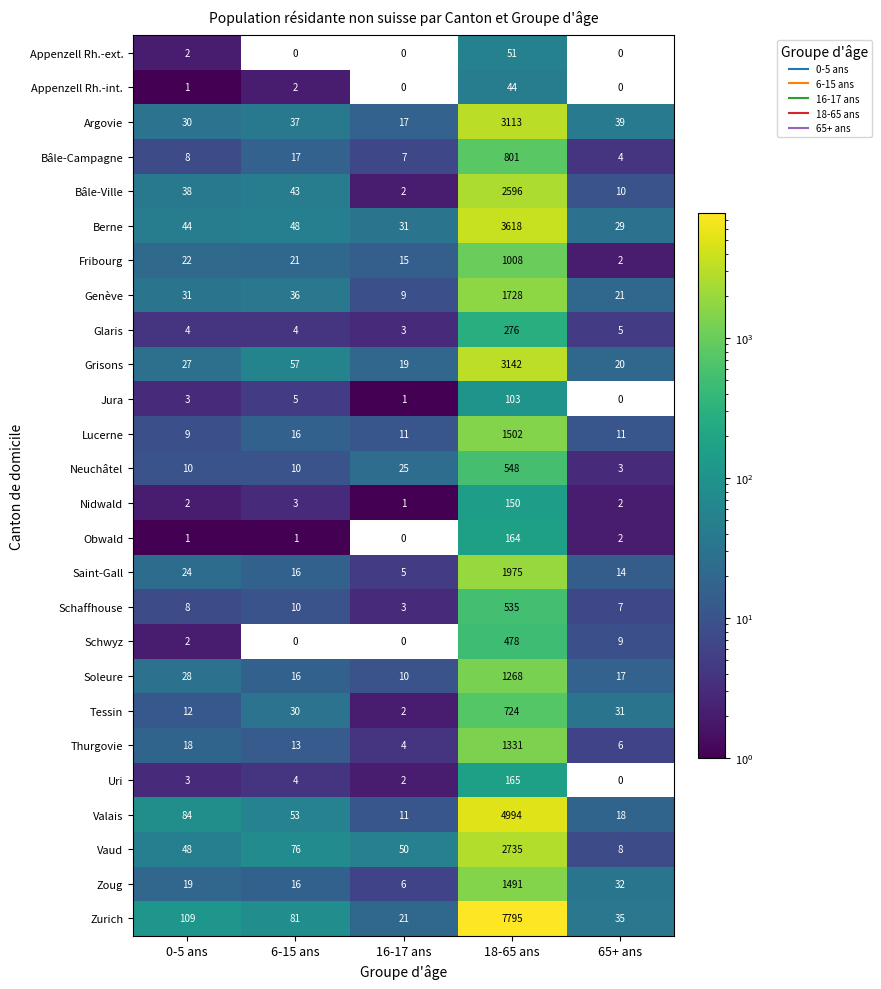

List the series in order of their peak value, lowest first.

Appenzell Rh.-int., Appenzell Rh.-ext., Jura, Nidwald, Obwald, Uri, Glaris, Schwyz, Schaffhouse, Neuchâtel, Tessin, Bâle-Campagne, Fribourg, Soleure, Thurgovie, Zoug, Lucerne, Genève, Saint-Gall, Bâle-Ville, Vaud, Argovie, Grisons, Berne, Valais, Zurich